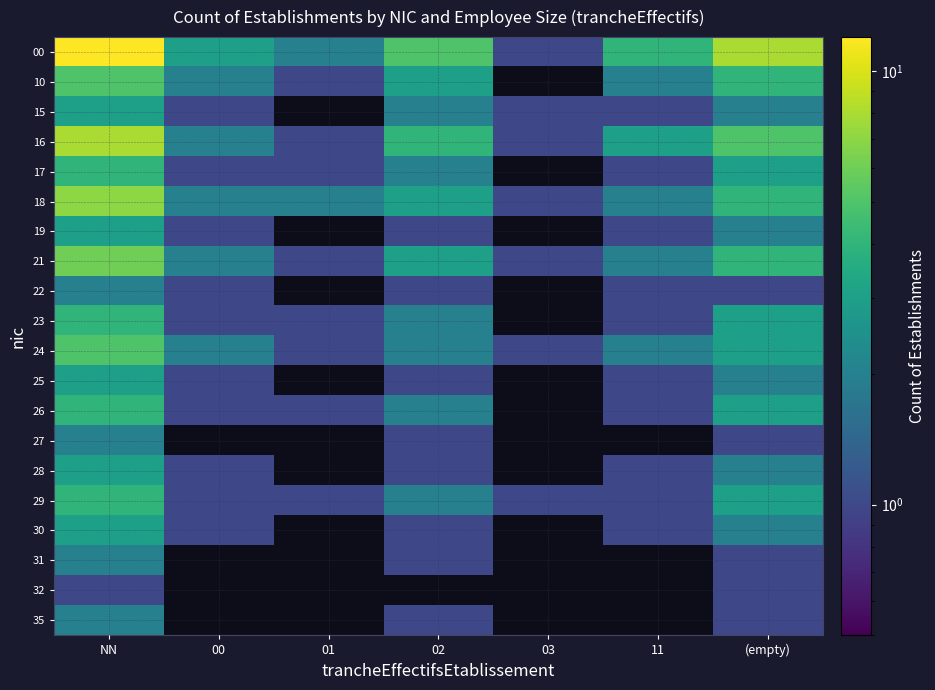

What is the highest value of the 24 series?

5.0